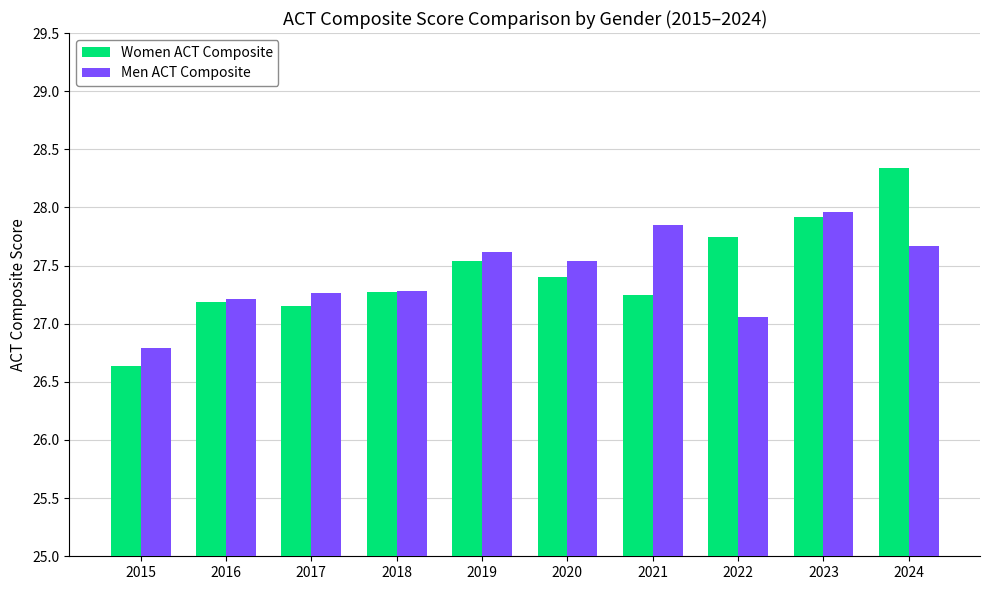

What is the sum of the Women ACT Composite values at 2024 and 2019?

55.9